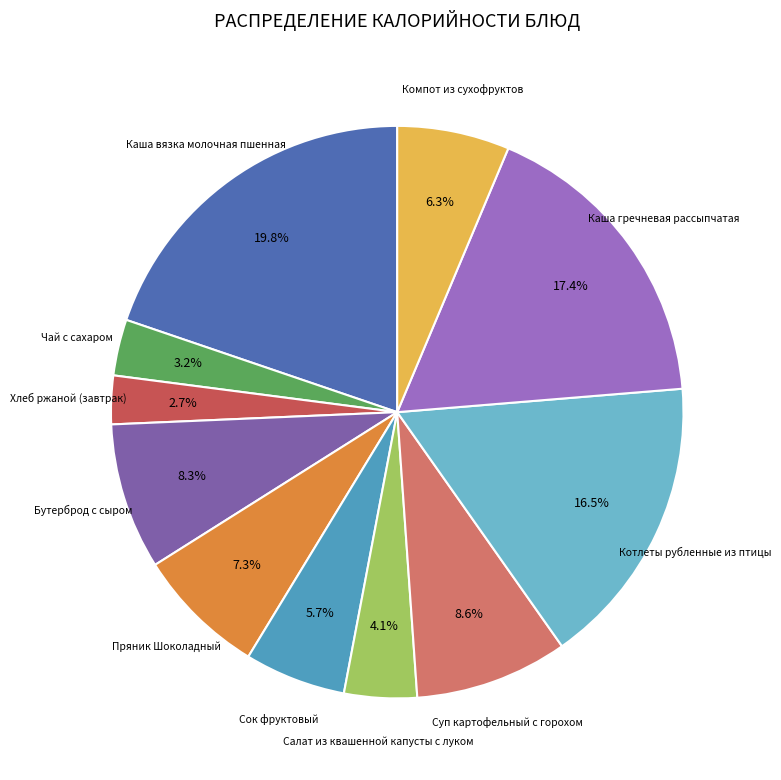

Is there a majority slice in this chart?

No